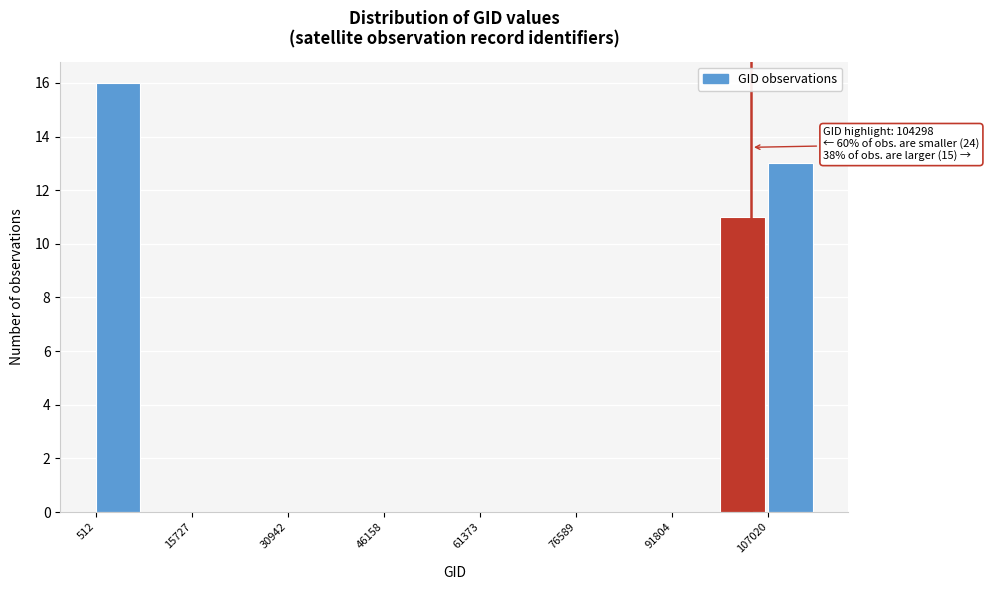

Read against the x-axis, roughly where is the centre of the tallest bar?

4000